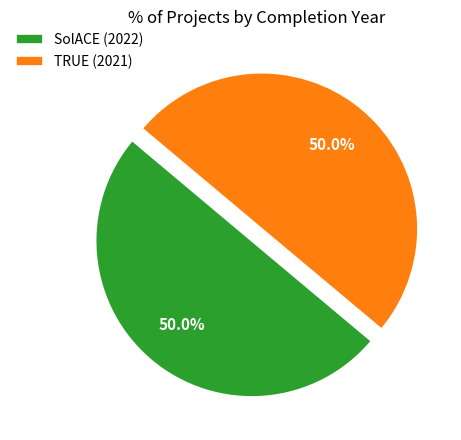

True or false: TRUE (2021) accounts for 50% of the total.

True